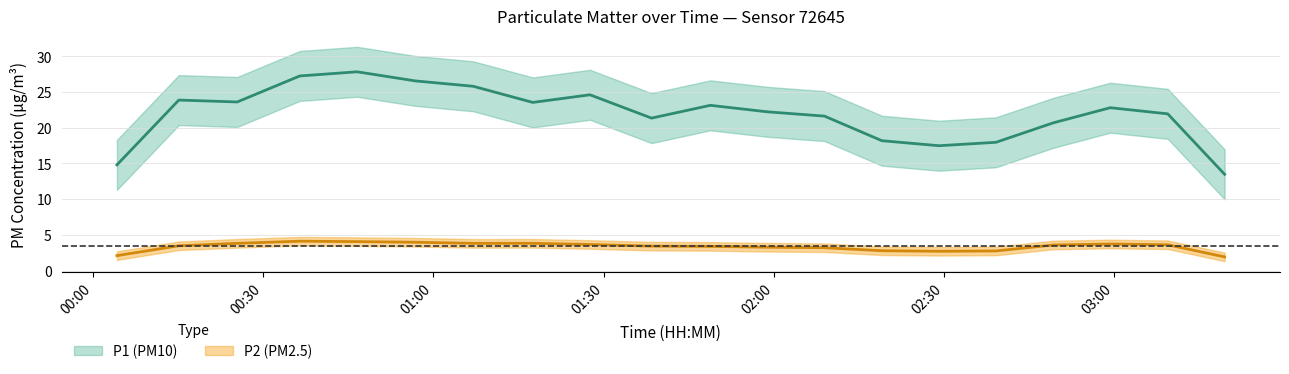

Which has a higher value, 02:19 or 01:27?

01:27